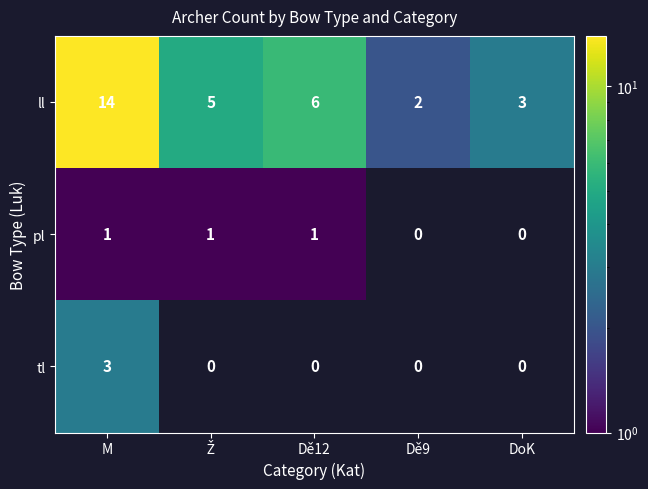

What is the greatest value displayed?

14.0